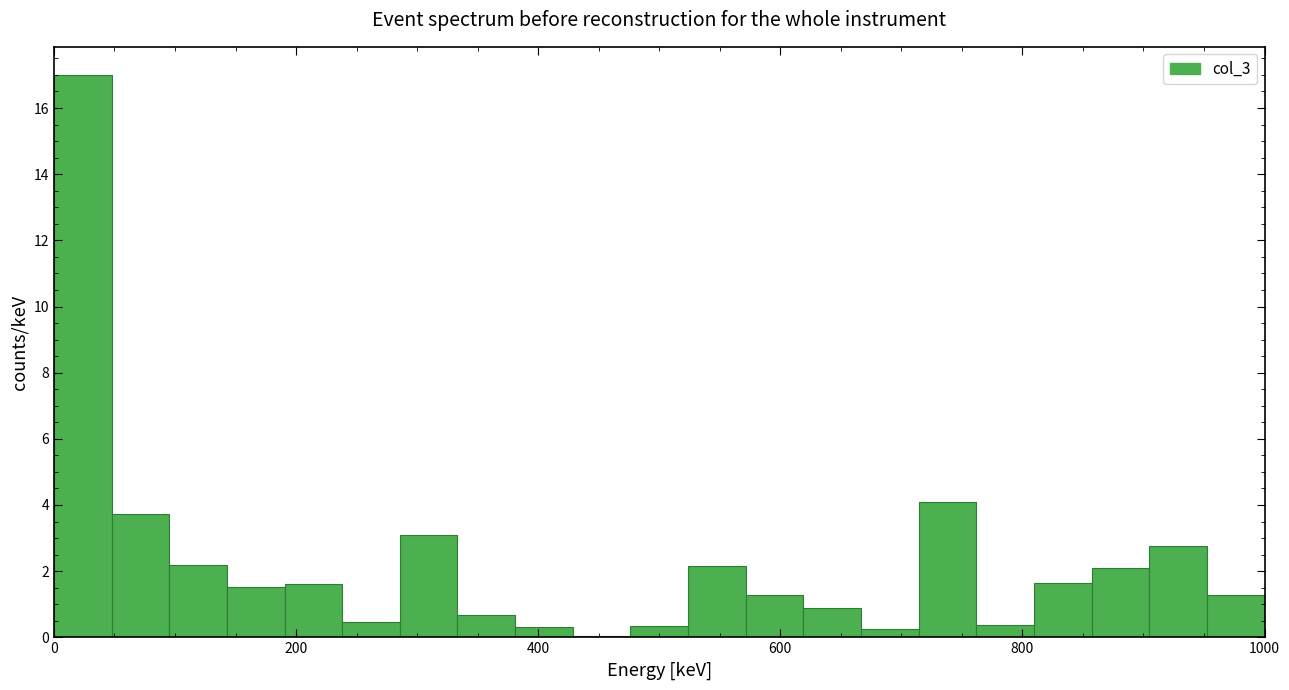

Read against the x-axis, roughly where is the centre of the tallest bar?

20